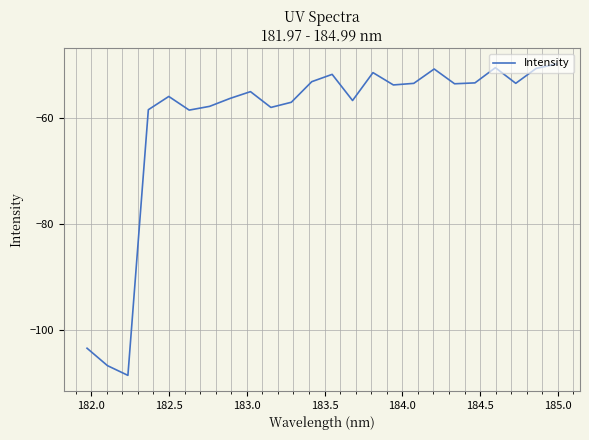

What is the difference between the maximum and minimum values?

58.8